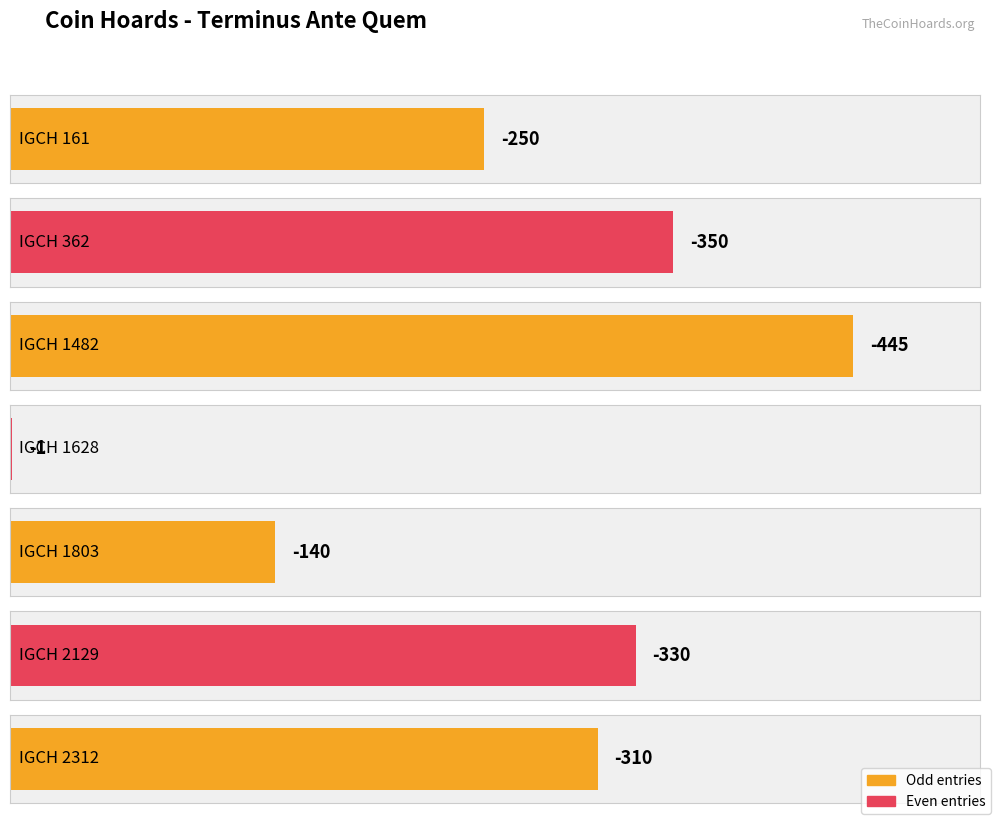

What is the value of the 5th bar from the left?

-140